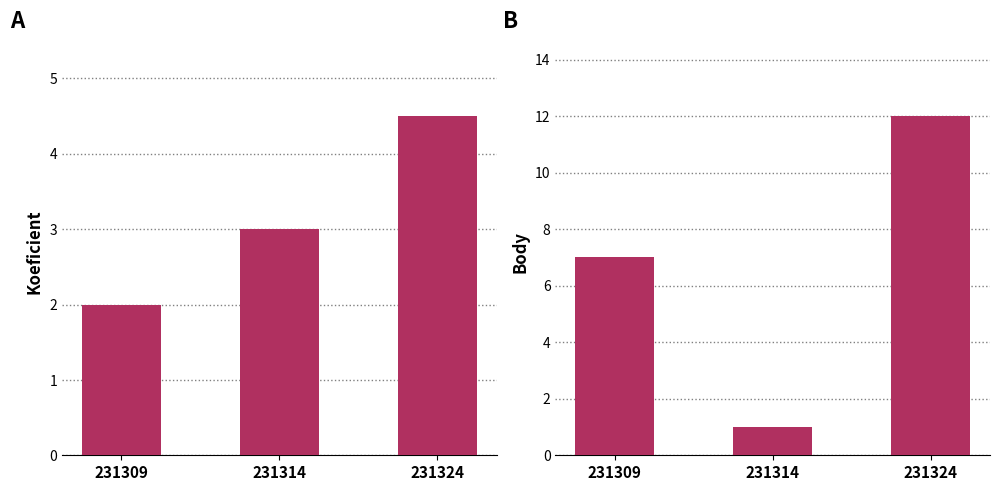

Are the bars horizontal?

No